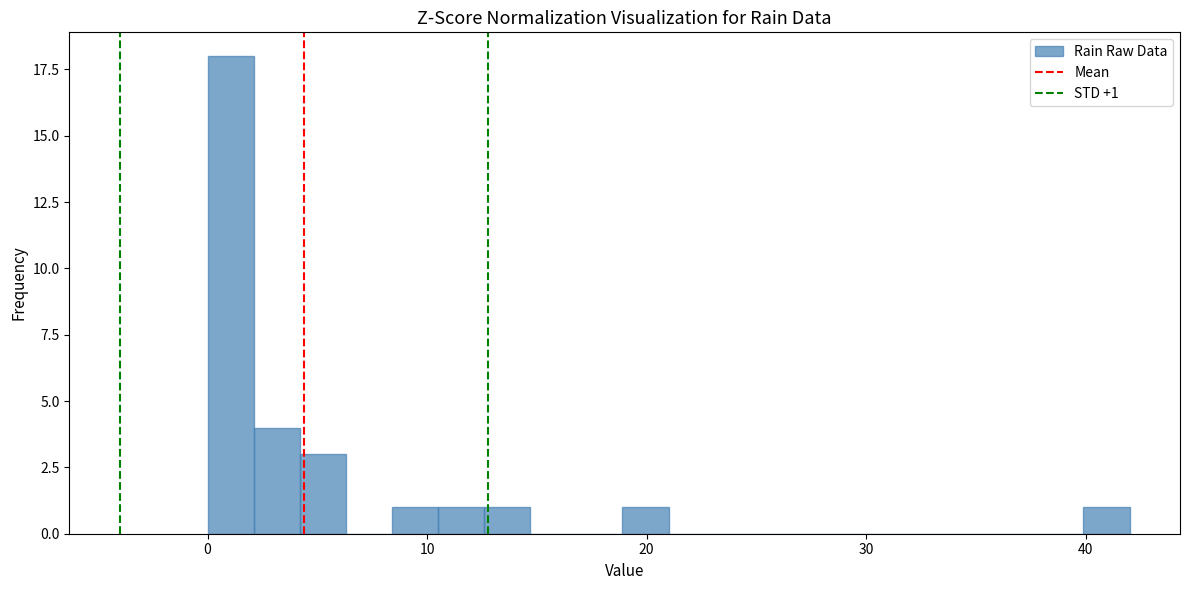

Around what value on the x-axis is the tallest bar? Give the approximate position of its centre, as read against the axis.

1